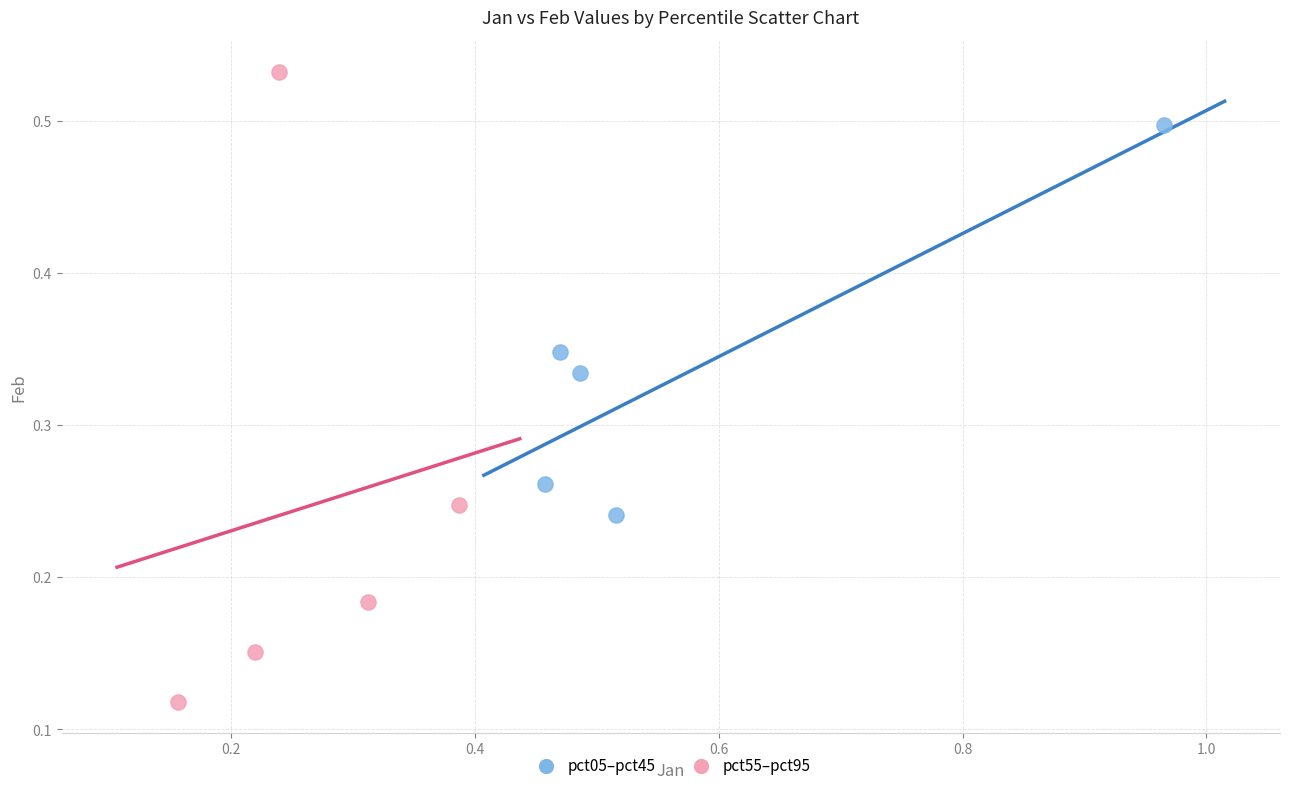

Which series contains the highest Y value?

pct55–pct95